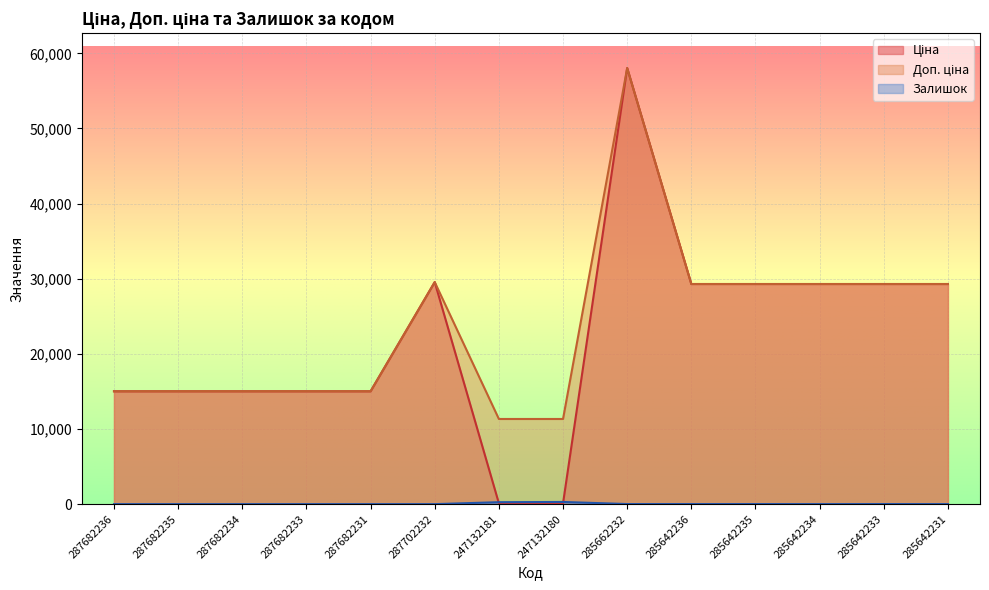

Is it true that Доп. ціна equals 14368.7 at 285642236?

False